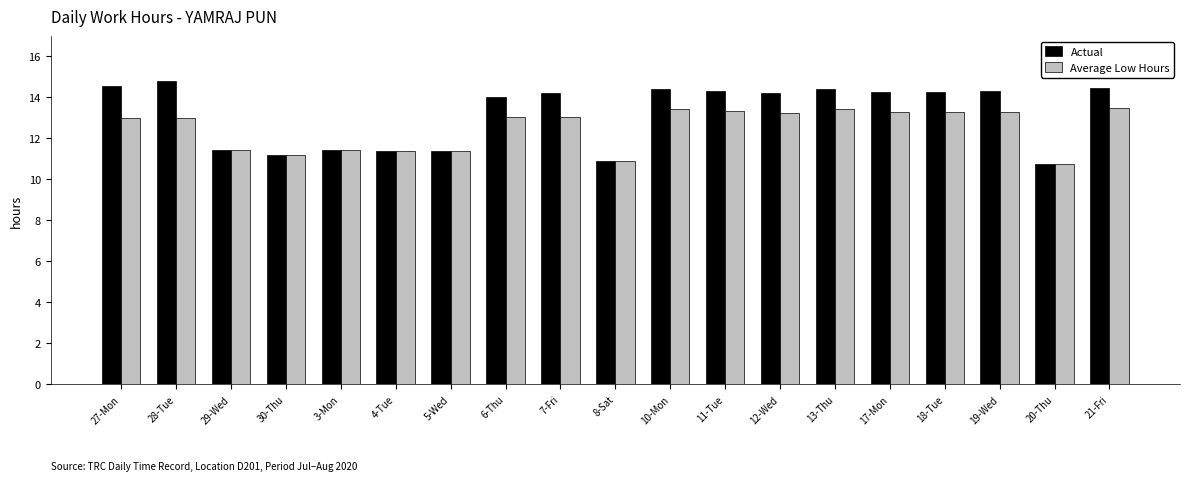

What is the label of the 12th bar from the left?

11-Tue